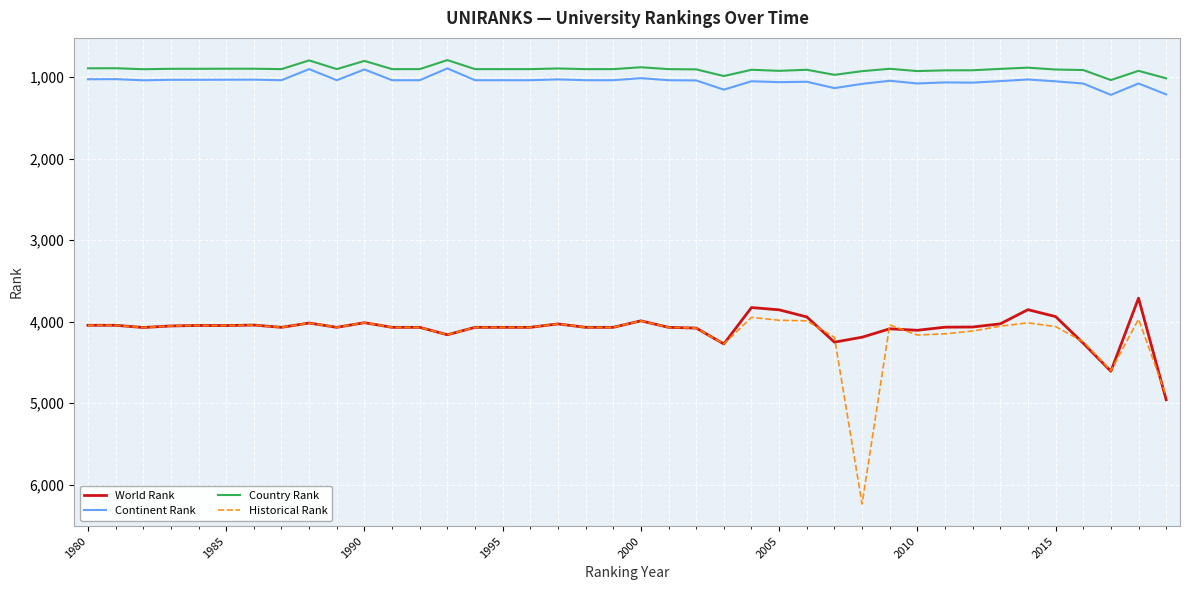

What is the minimum value shown in the chart?

789.0